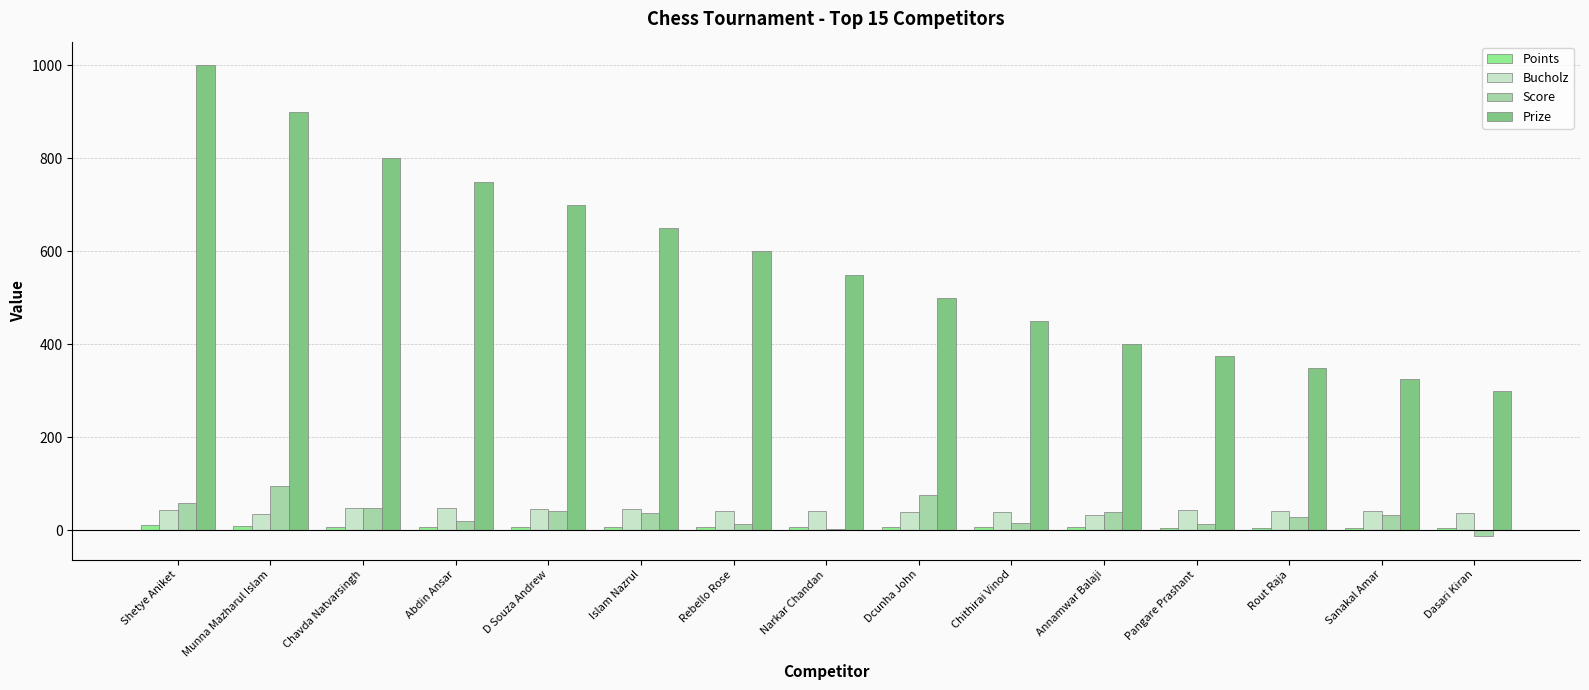

Are the bars grouped side by side (vs. stacked)?

Yes